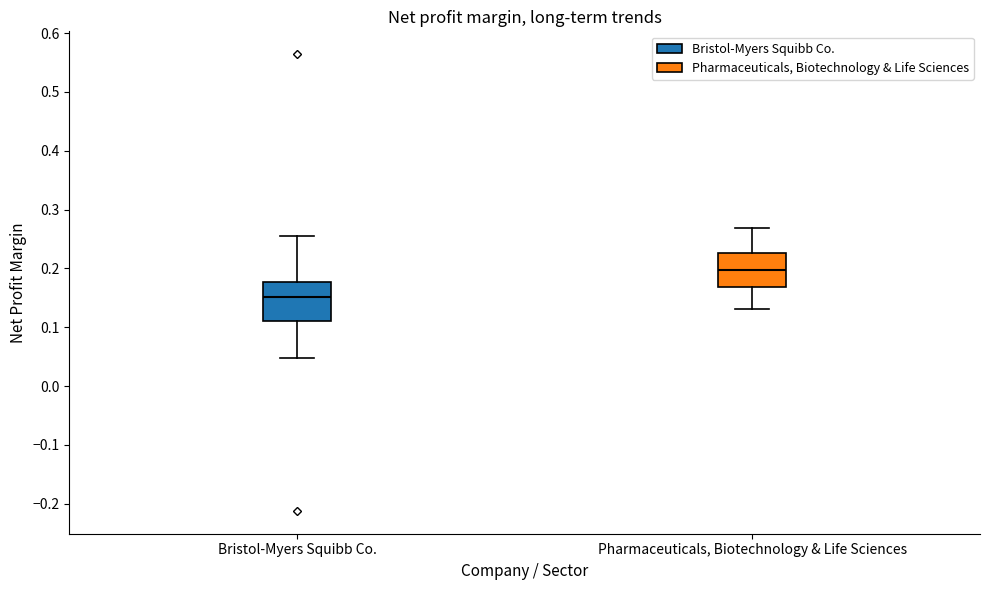

Where does the lower whisker of the box for Bristol-Myers Squibb Co. end on the y-axis? The values are not printed on the chart, so give them approximately, as read against the axis.

0.05